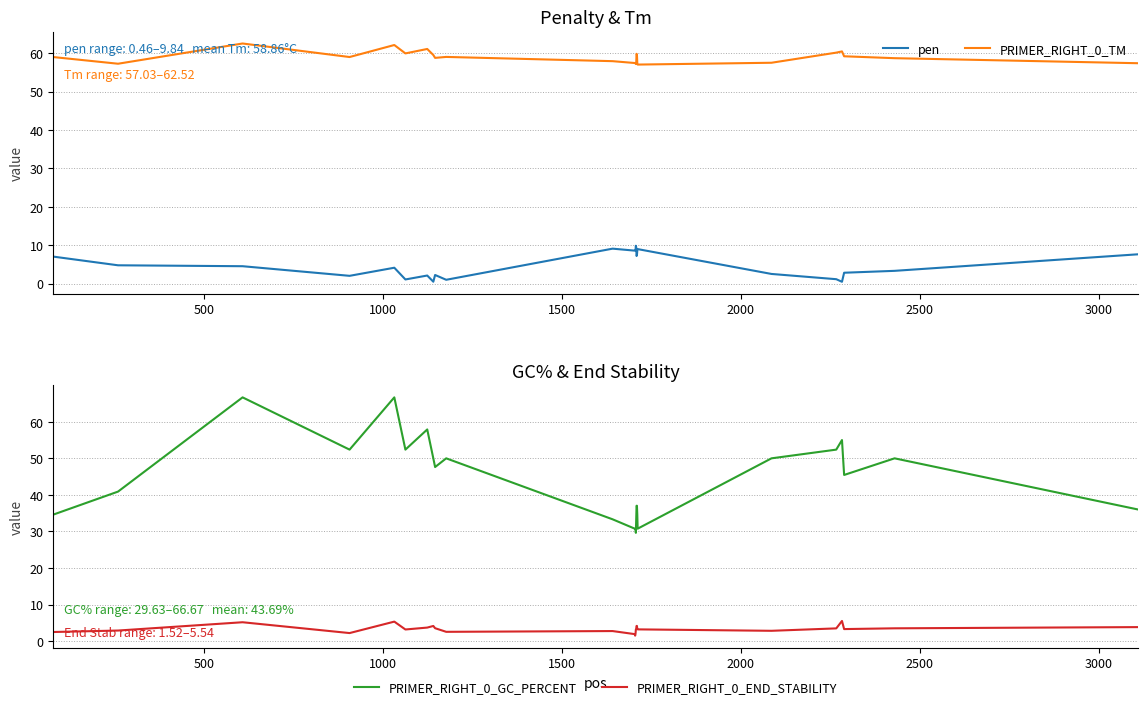

Reading right to left, what are all the values shown in this chart?

pen: 7.6	3.3	2.8	0.5	1.1	2.5	9.0	8.6	7.4	7.2	9.5	9.8	8.6	8.6	8.6	9.1	1.0	2.2	0.5	2.1	1.1	4.1	2.0	4.5	4.8	7.0
PRIMER_RIGHT_0_TM: 57.4	58.7	59.2	60.5	60.1	57.5	57.0	57.4	59.6	59.8	57.5	57.2	57.4	57.4	57.4	57.9	59.0	58.8	59.5	61.1	59.9	62.1	59.0	62.5	57.2	59.0
PRIMER_RIGHT_0_GC_PERCENT: 36.0	50.0	45.5	55.0	52.4	50.0	30.8	34.6	37.0	37.0	33.3	29.6	30.8	30.8	30.8	33.3	50.0	47.6	50.0	57.9	52.4	66.7	52.4	66.7	40.9	34.6
PRIMER_RIGHT_0_END_STABILITY: 3.9	3.5	3.3	5.5	3.5	2.9	3.2	3.4	4.2	4.2	3.4	3.2	2.0	1.5	1.9	2.8	2.6	3.6	4.2	3.7	3.2	5.4	2.2	5.2	2.9	2.5